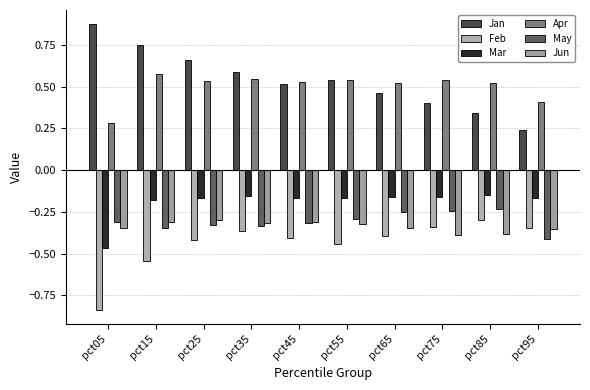

What is the maximum value shown in the chart?

0.9